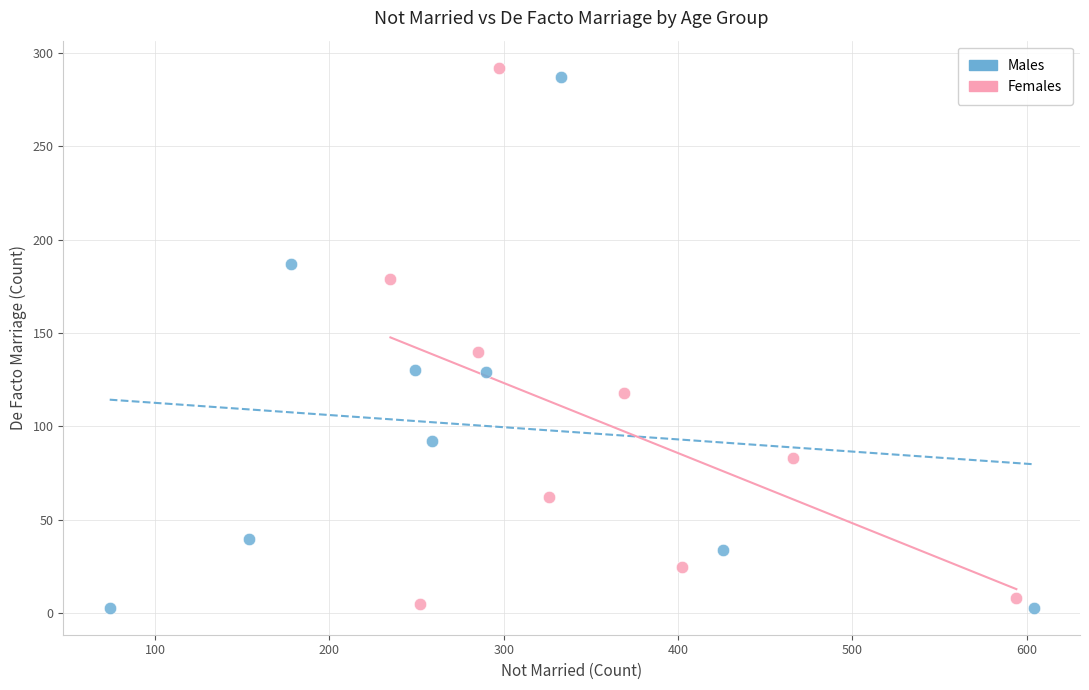

Which series has the widest spread of Y values?

Females